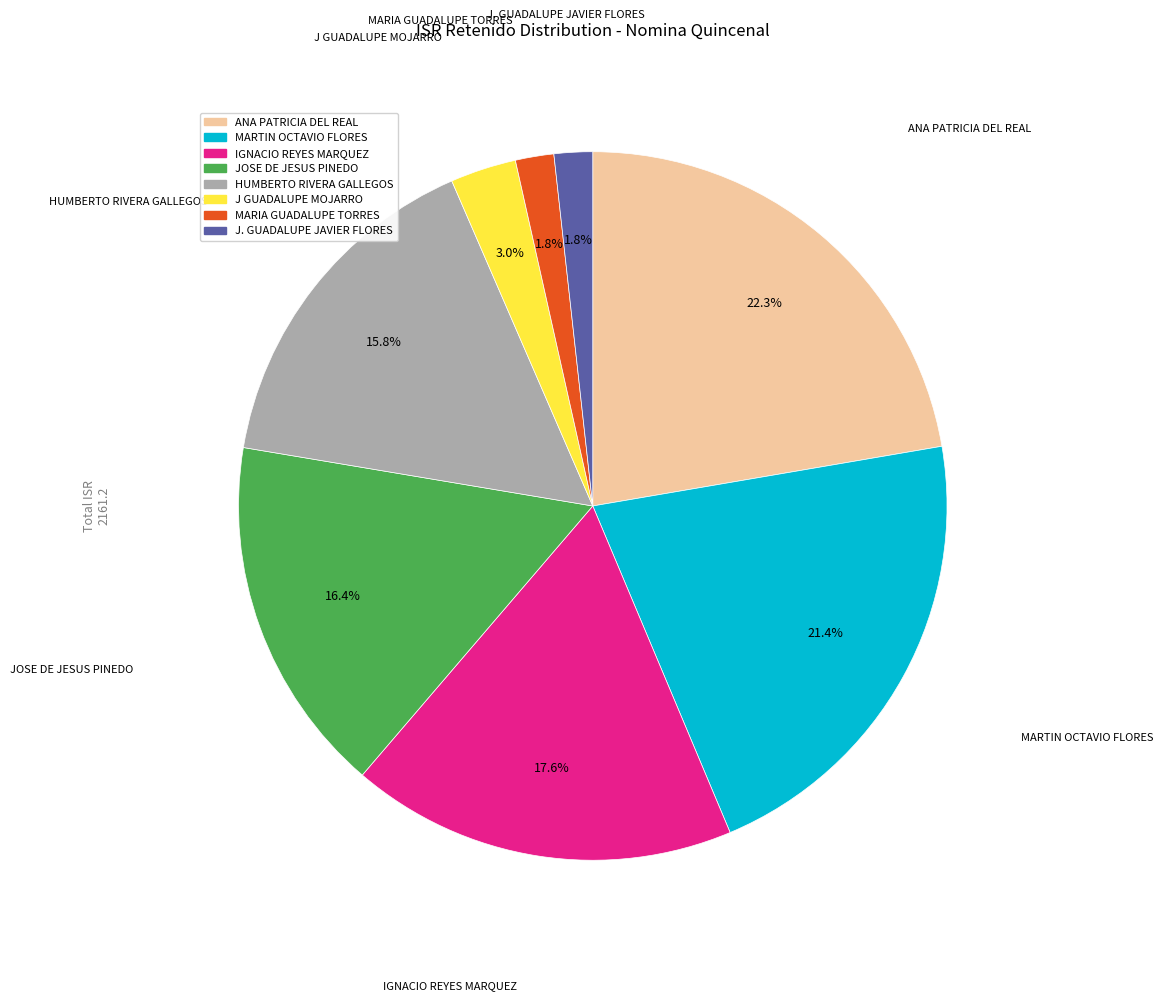

Does any single category account for the majority?

No